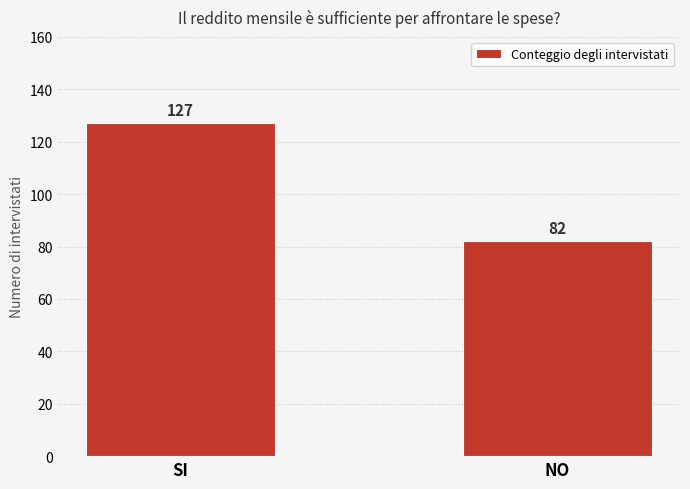

What is the sum of the values at NO and SI?

209